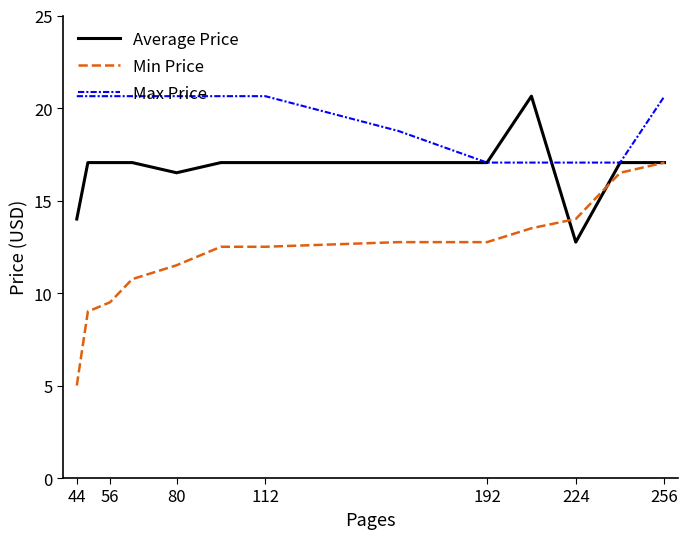

What is the smallest value displayed?

5.0